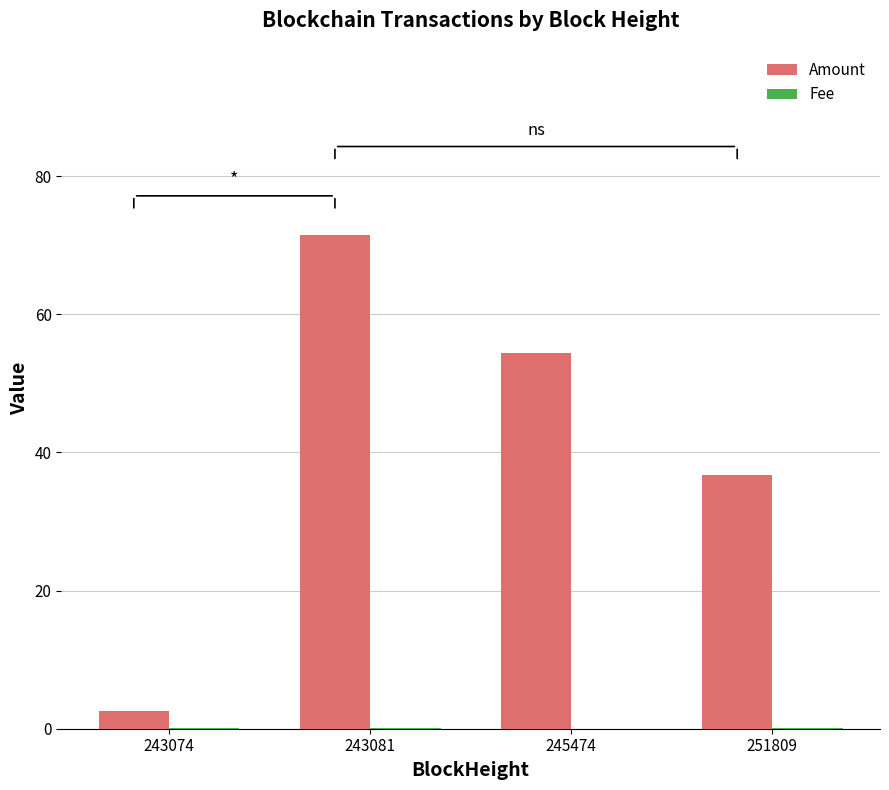

The Amount series shows 39.1 at 243081. True or false?

False